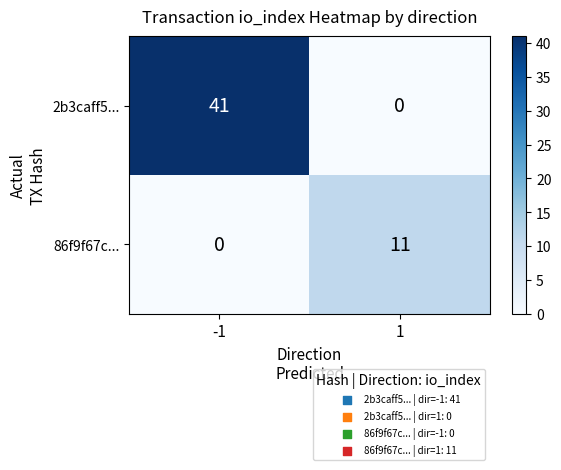

List the series in order of their peak value, lowest first.

86f9f67c..., 2b3caff5...